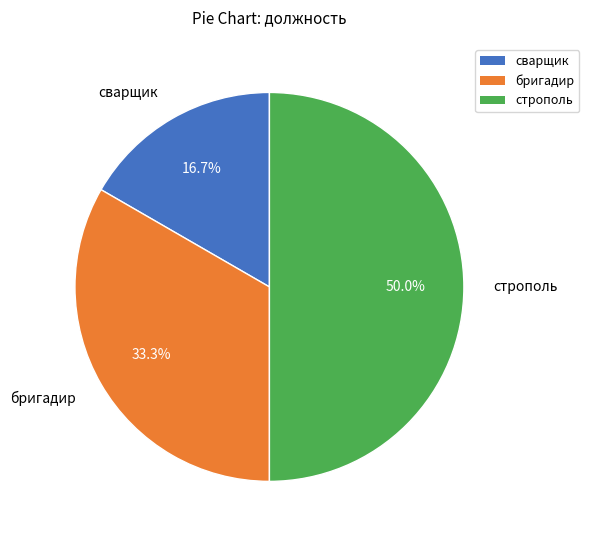

Which slice is the largest?

строполь